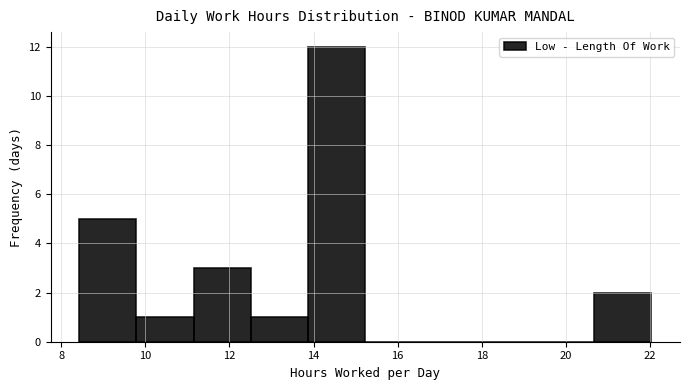

Reading left to right, transcribe this chart: for each bar, give the range it covers on the x-axis and its height. Neither the bar edges nor the heights are printed on the chart, so give them approximately, as read against the axes.

8.4 to 9.8: 5
9.8 to 11.2: 1
11.2 to 12.6: 3
12.6 to 13.8: 1
13.8 to 15.2: 12
15.2 to 16.6: 0
16.6 to 18.0: 0
18.0 to 19.4: 0
19.4 to 20.6: 0
20.6 to 22.0: 2